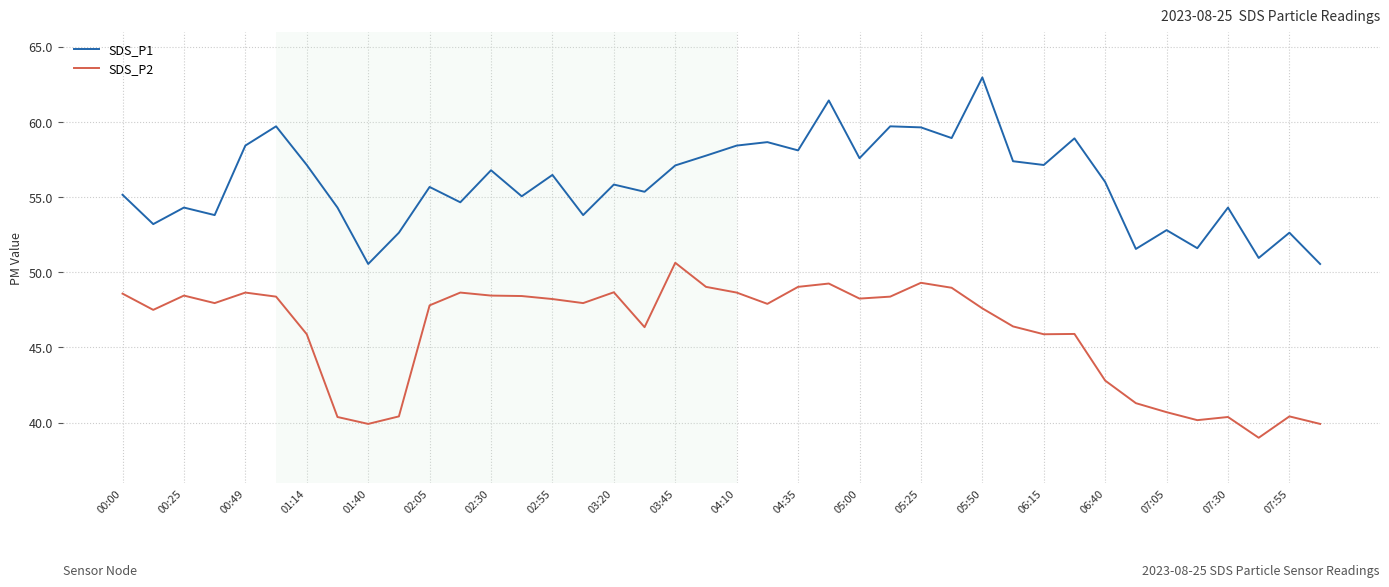

What is the difference between the maximum and minimum values in the SDS_P1 series?

12.4